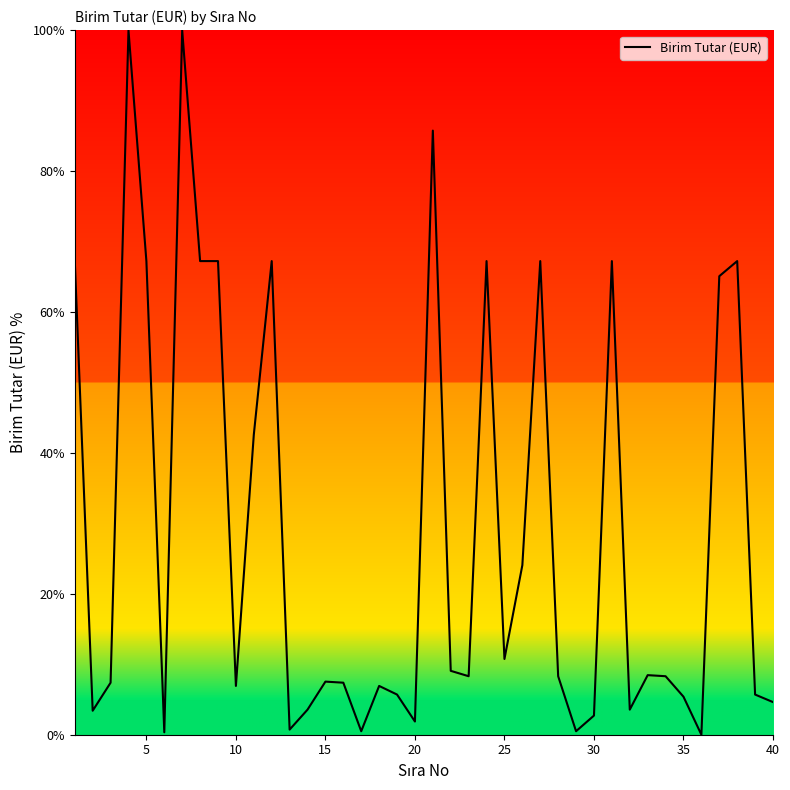

How many lines are shown in the chart?

1